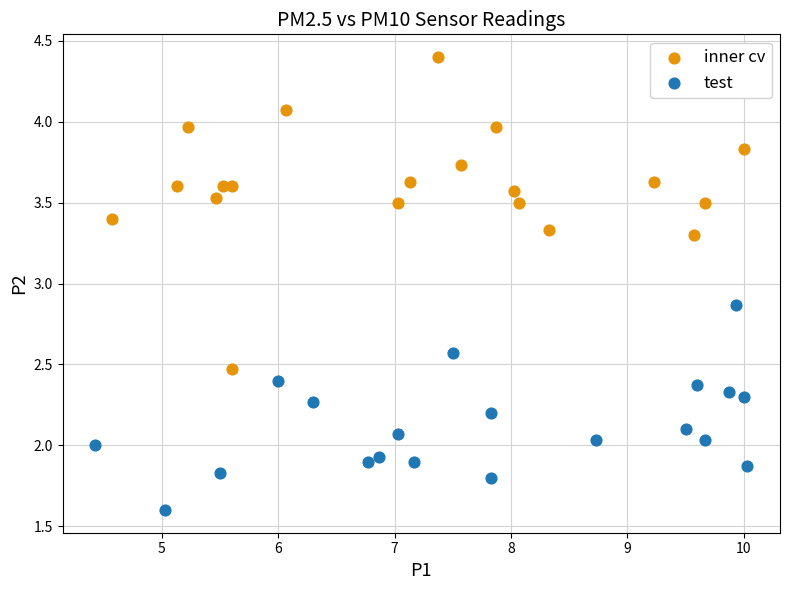

Which series has the widest spread of Y values?

inner cv